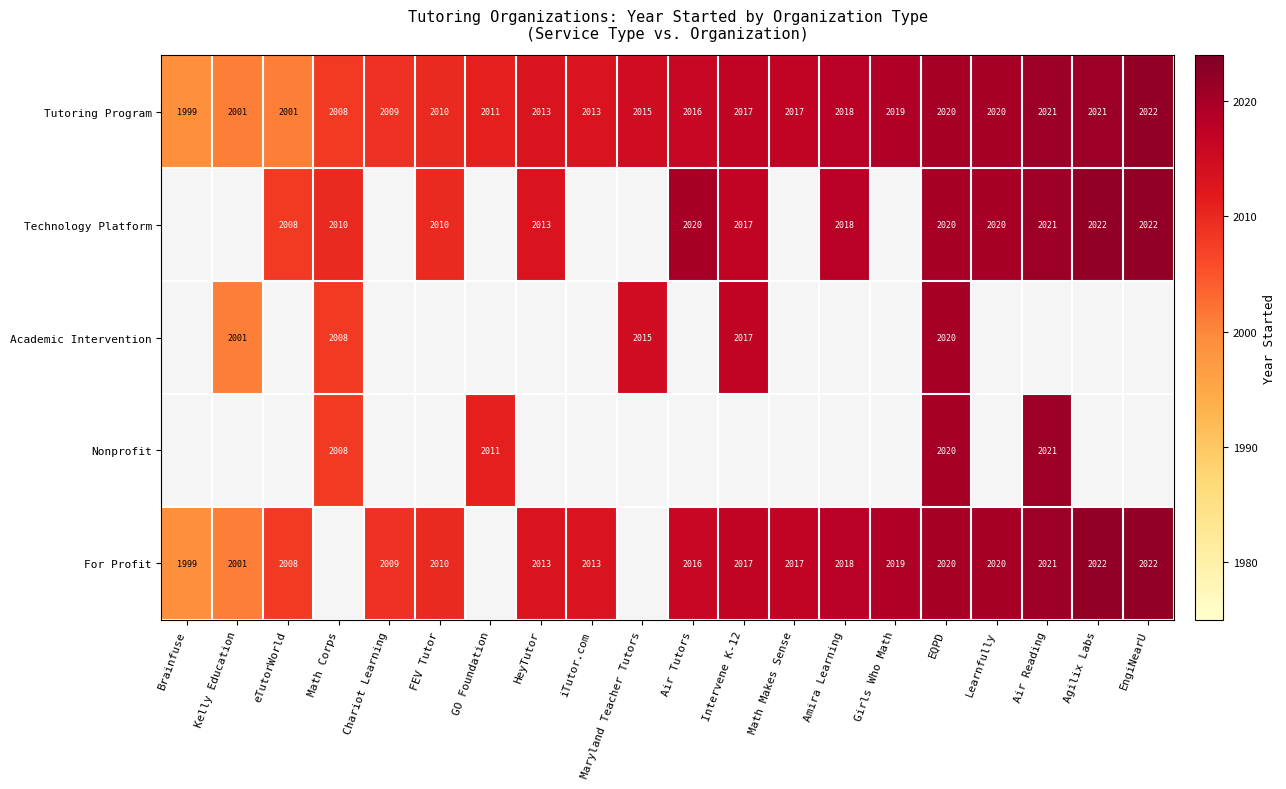

The Tutoring Program series shows 1332 at Learnfully. True or false?

False